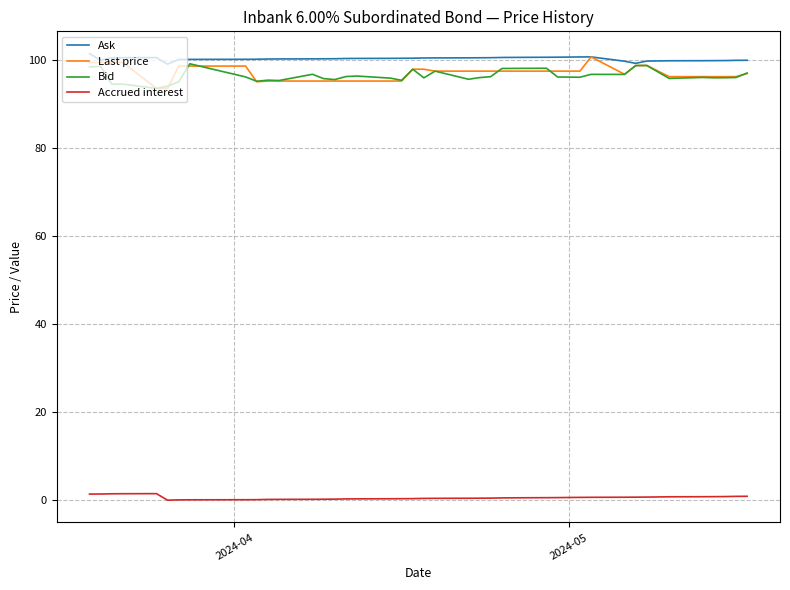

What is the maximum value for Last price?

100.6